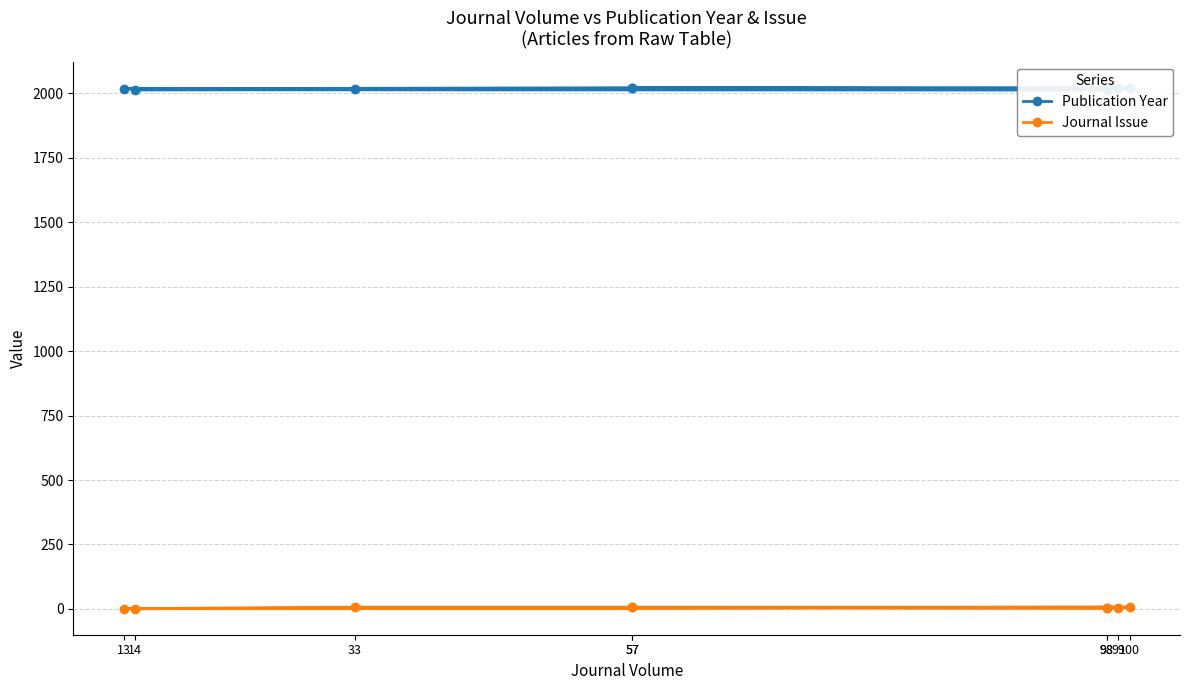

True or false: Journal Issue and Publication Year cross at least once.

False